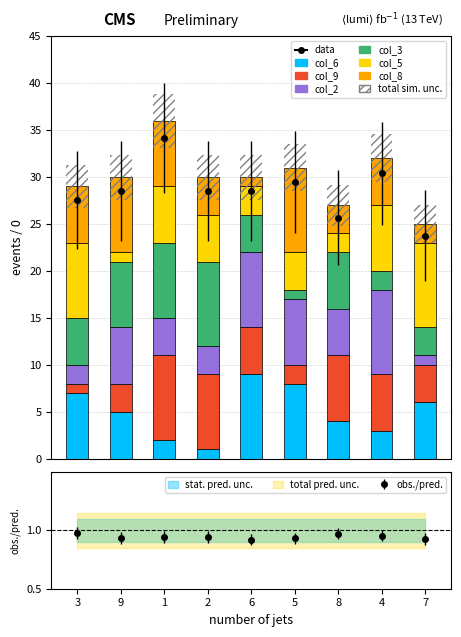

Which series has the largest range (max minus min)?

col_6